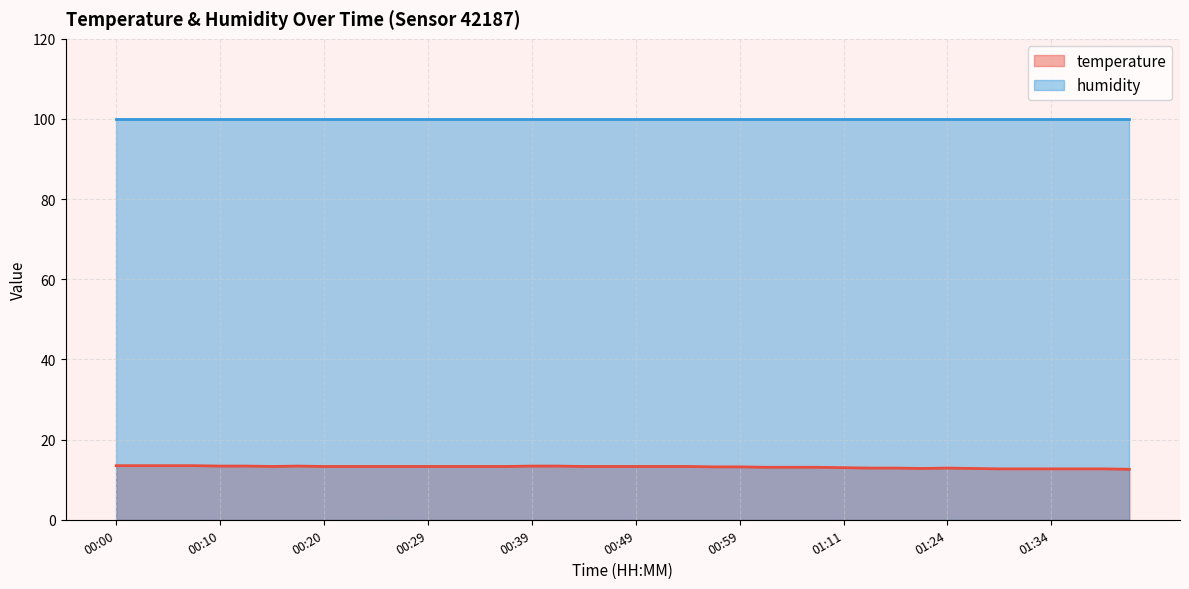

At which label does the data first exceed 13?

00:00